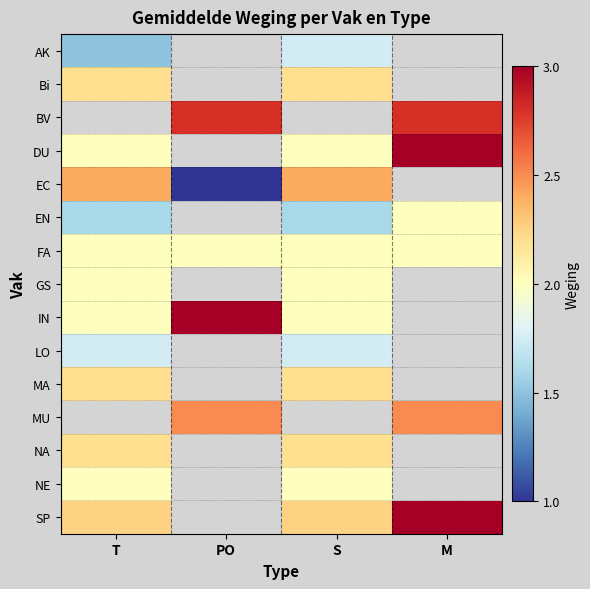

Is it true that Bi equals 0.8 at S?

False